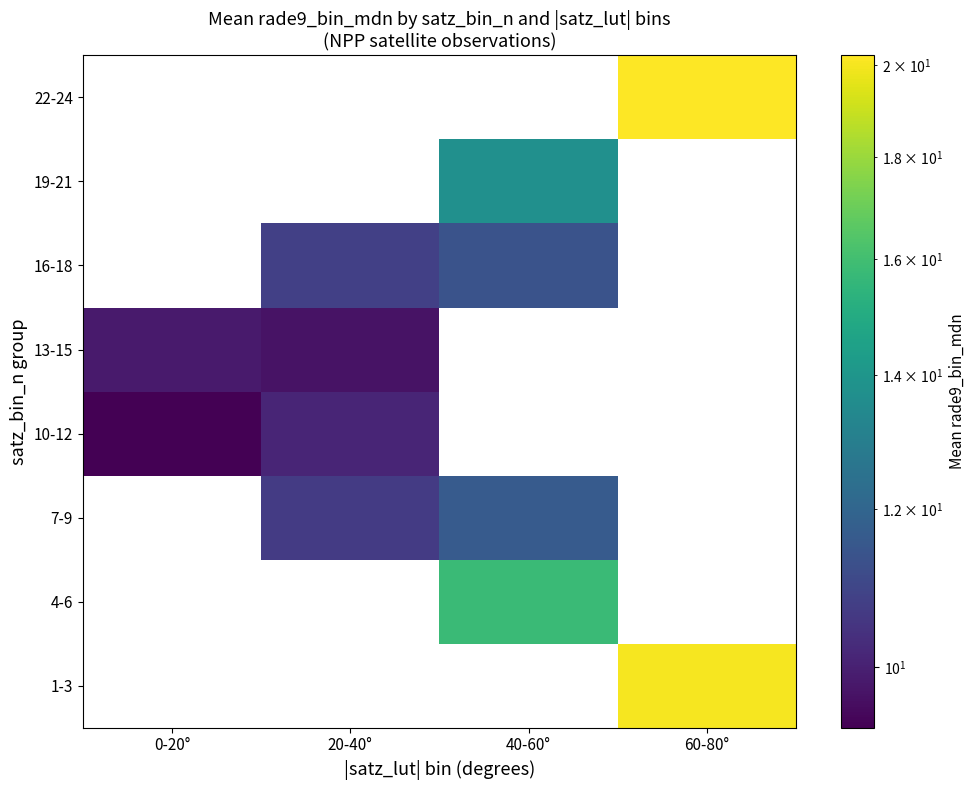

At which label does 19-21 first exceed 13?

40-60°